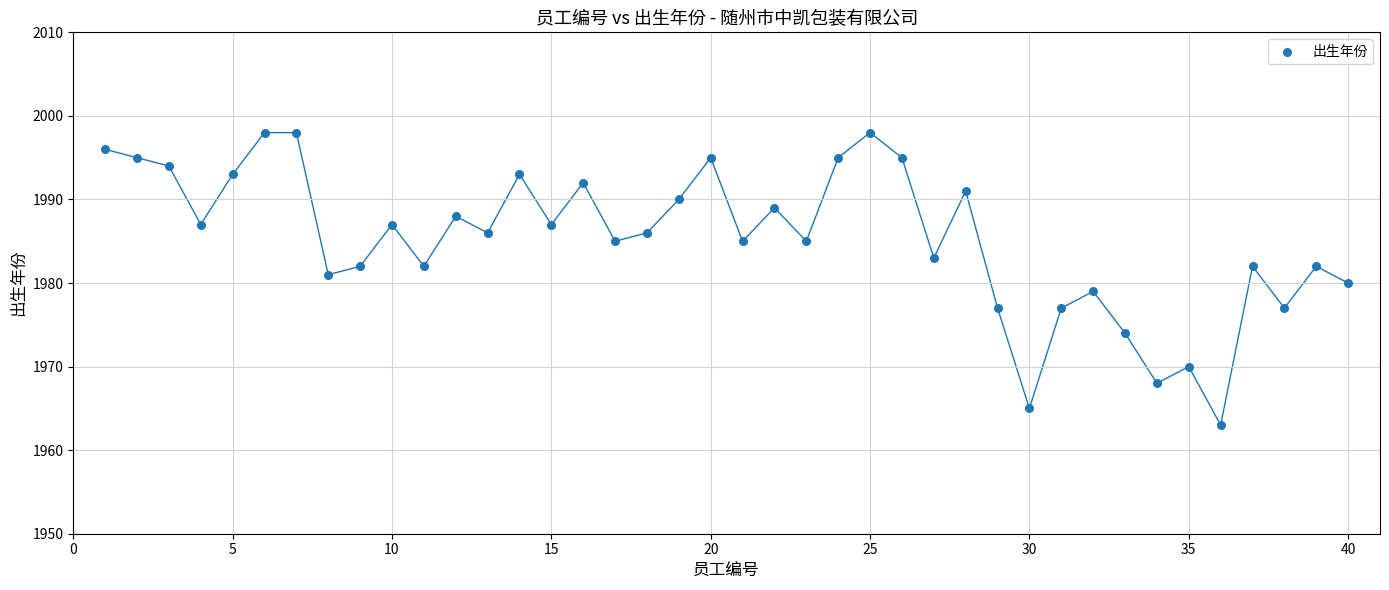

What is the range of Y values (max minus min)?

35